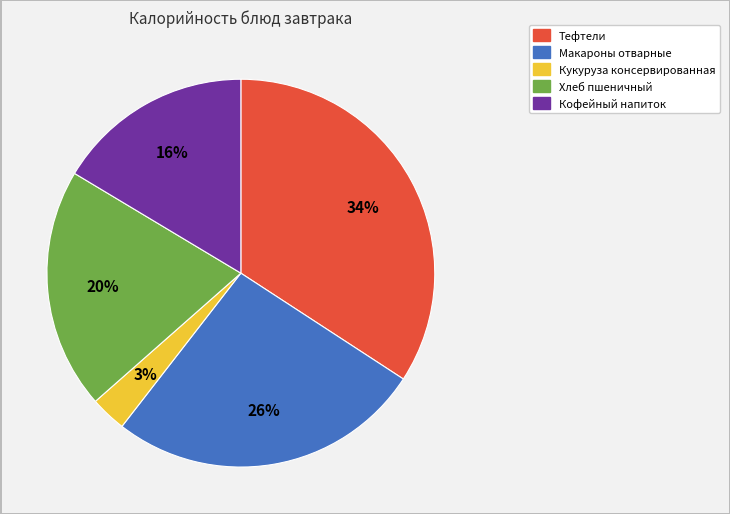

Rank the categories by value from highest to lowest.

Тефтели, Макароны отварные, Хлеб пшеничный, Кофейный напиток, Кукуруза консервированная